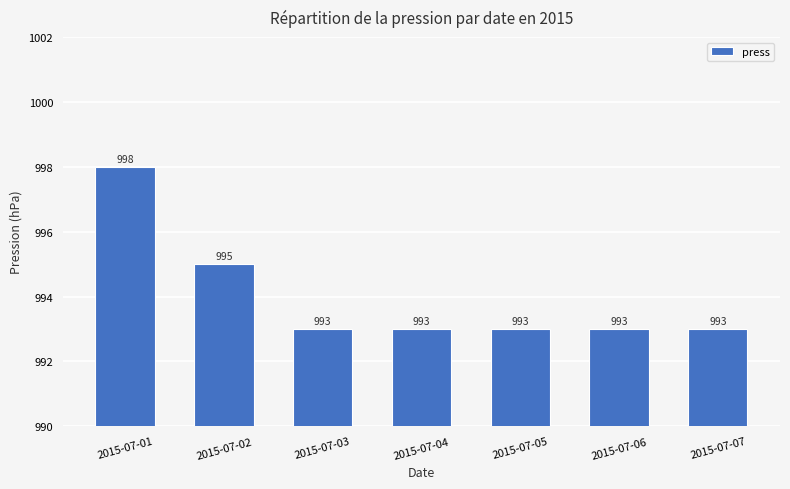

The value at 2015-07-04 is 1456. True or false?

False